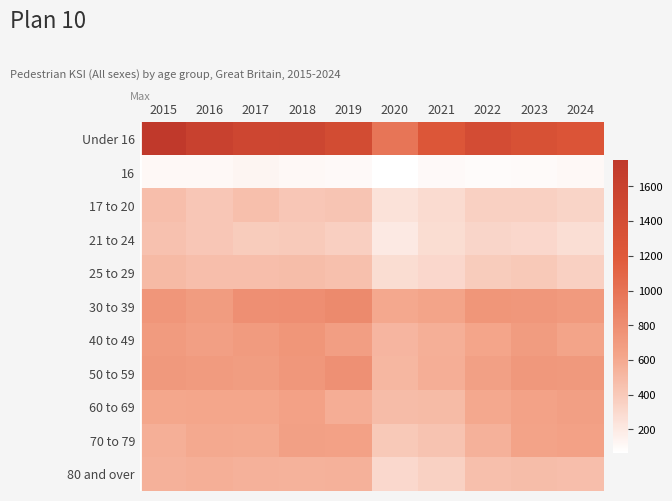

Reading left to right, list all the values displayed in this chart.

Under 16: 2015=1751.8	2016=1595.0	2017=1508.6	2018=1521.5	2019=1420.4	2020=984.5	2021=1246.3	2022=1411.2	2023=1337.9	2024=1272.6
16: 2015=109.3	2016=106.5	2017=127.9	2018=109.2	2019=102.3	2020=64.5	2021=98.4	2022=89.9	2023=96.6	2024=107.7
17 to 20: 2015=467.3	2016=414.2	2017=462.8	2018=414.6	2019=432.1	2020=243.4	2021=294.6	2022=357.6	2023=356.6	2024=329.3
21 to 24: 2015=447.3	2016=418.1	2017=382.6	2018=400.3	2019=365.4	2020=198.8	2021=278.1	2022=323.5	2023=308.6	2024=271.4
25 to 29: 2015=498.6	2016=468.0	2017=472.8	2018=474.6	2019=455.4	2020=280.3	2021=310.8	2022=381.9	2023=405.7	2024=355.7
30 to 39: 2015=734.2	2016=696.4	2017=782.9	2018=794.8	2019=825.1	2020=609.6	2021=634.1	2022=740.2	2023=724.2	2024=706.3
40 to 49: 2015=702.9	2016=666.2	2017=699.8	2018=740.1	2019=671.2	2020=524.1	2021=559.2	2022=630.7	2023=695.9	2024=631.6
50 to 59: 2015=716.6	2016=699.7	2017=688.2	2018=723.9	2019=780.7	2020=515.6	2021=571.2	2022=658.4	2023=717.8	2024=715.6
60 to 69: 2015=614.6	2016=622.6	2017=620.5	2018=657.3	2019=576.8	2020=485.7	2021=489.6	2022=610.5	2023=644.7	2024=664.6
70 to 79: 2015=559.6	2016=601.4	2017=597.6	2018=661.0	2019=652.9	2020=407.1	2021=437.9	2022=549.6	2023=643.1	2024=654.4
80 and over: 2015=552.0	2016=561.9	2017=549.5	2018=545.4	2019=550.6	2020=307.6	2021=348.4	2022=465.6	2023=473.5	2024=468.3